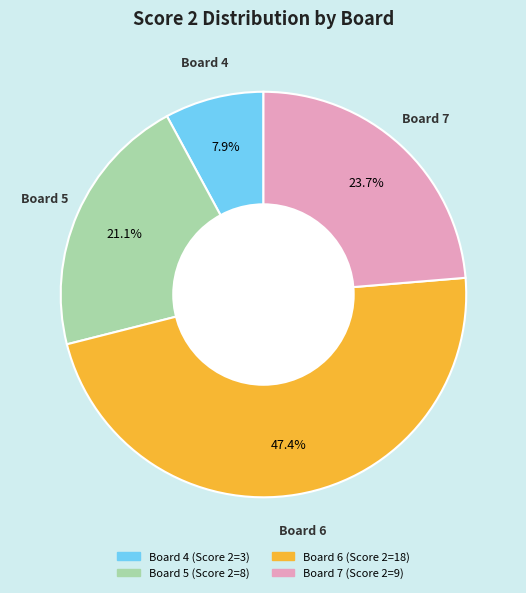

Which has a higher value, Board 5 or Board 4?

Board 5